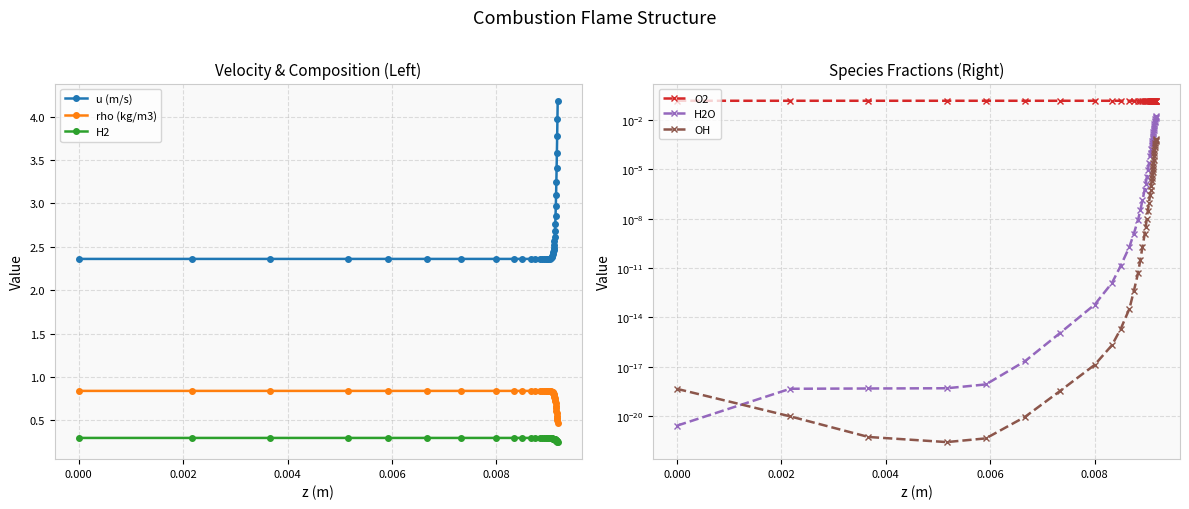

True or false: H2 and rho (kg/m3) intersect in this chart.

False